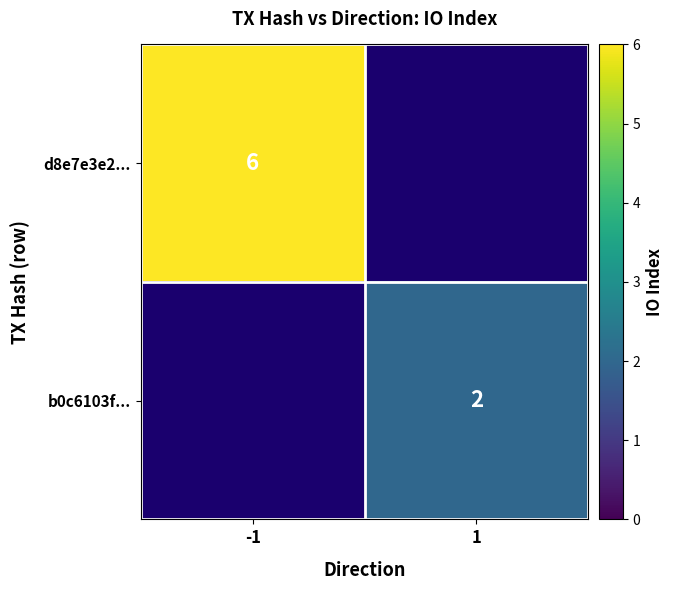

What is the smallest value displayed?

2.0